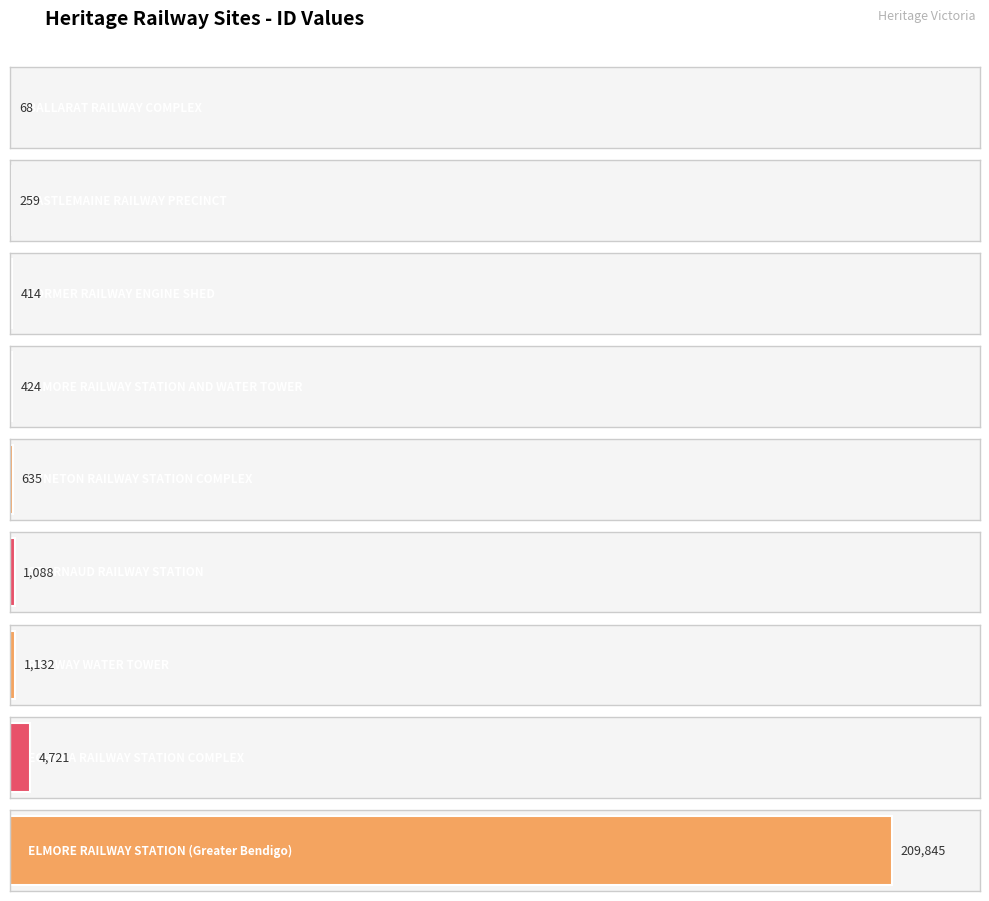

How many values exceed 635?

4